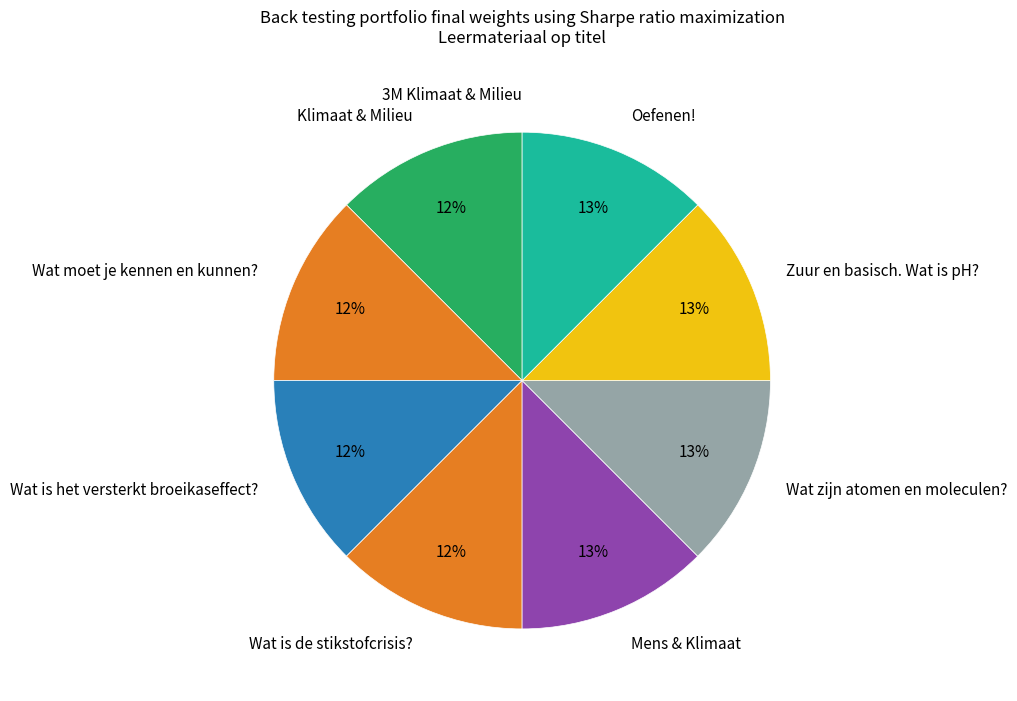

To the nearest percent, what is the difference between the largest and smallest slice percentages?

13%